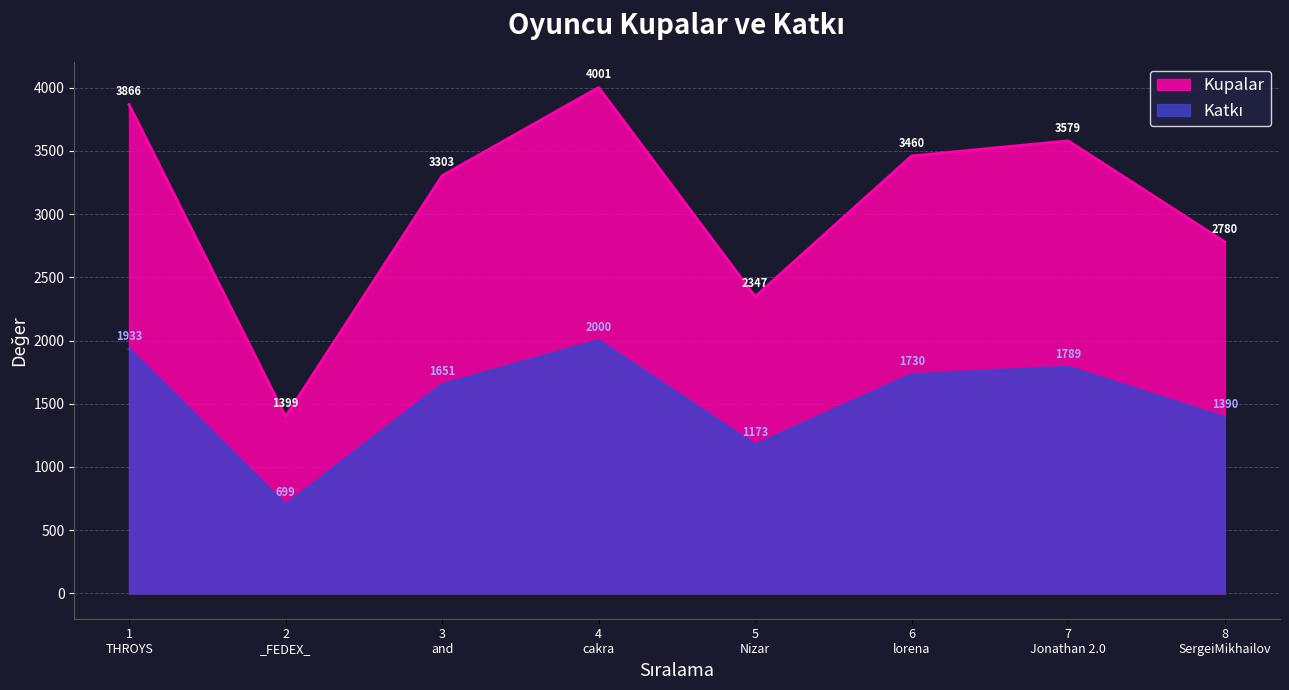

Which series has the largest range (max minus min)?

Kupalar